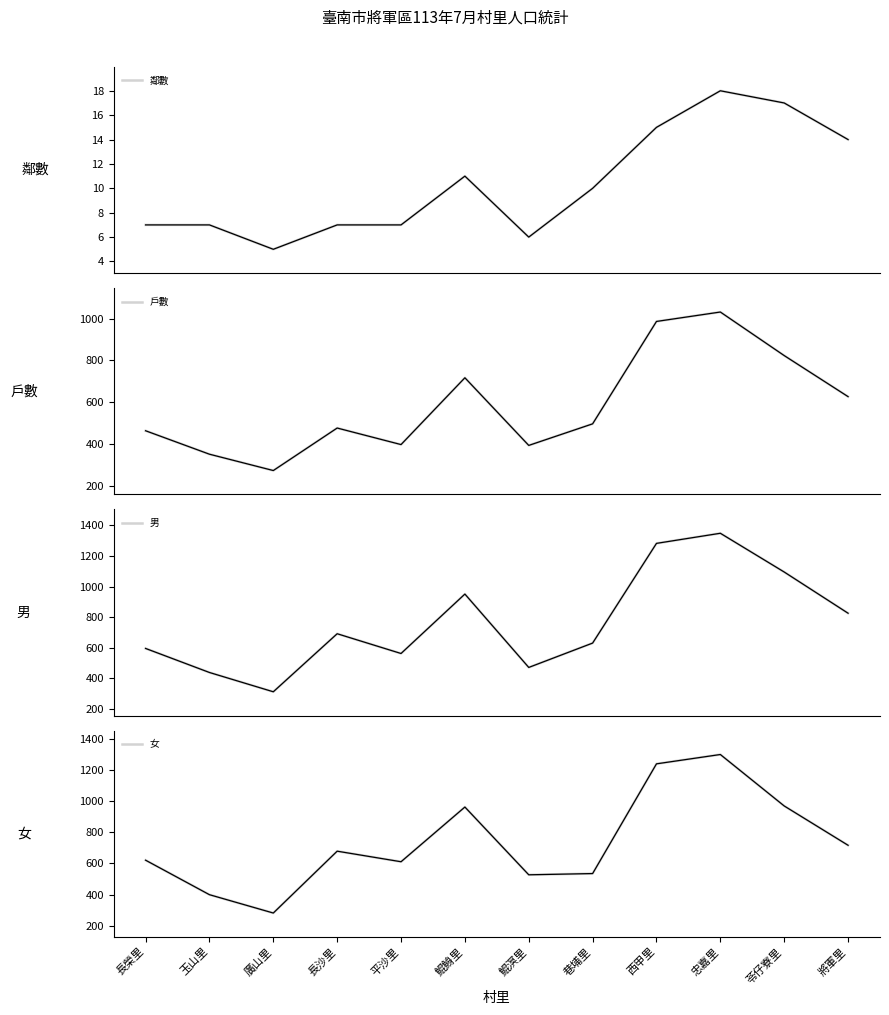

How many interior local peaks does the 鄰數 series have?

2